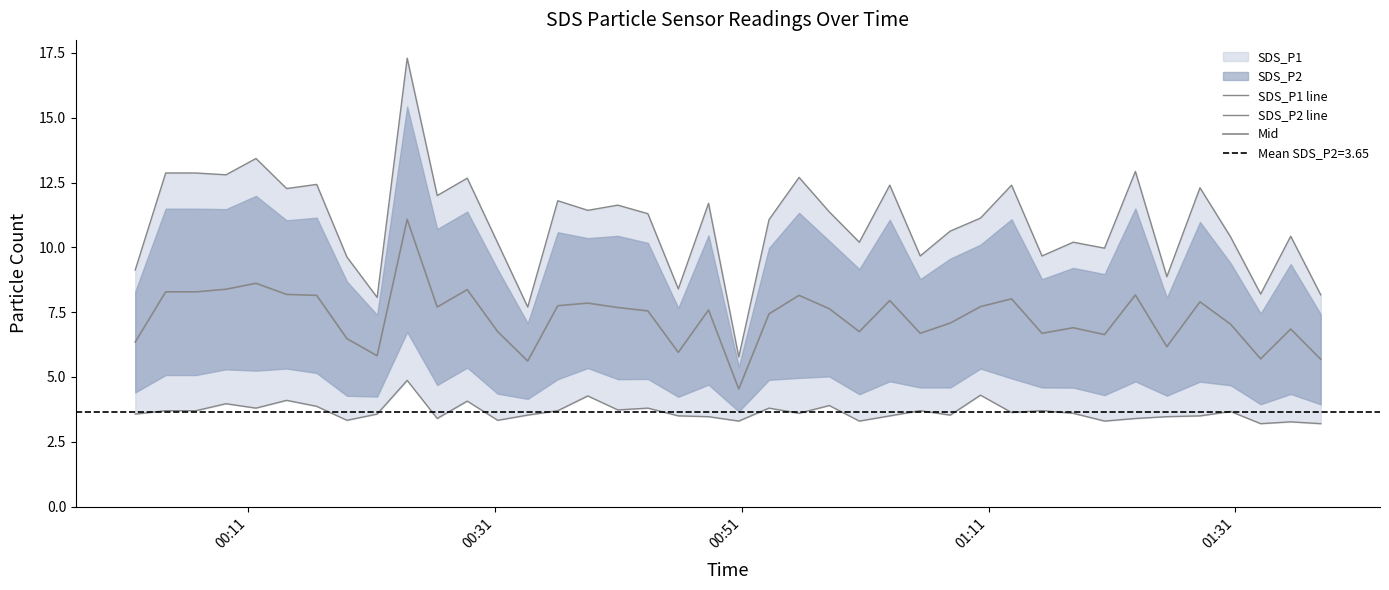

True or false: SDS_P1 line and Mid cross at least once.

False